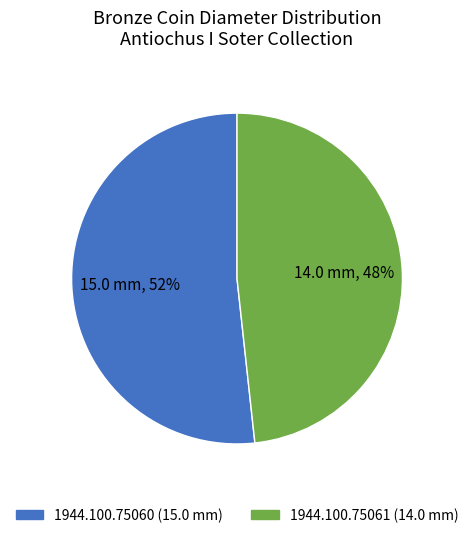

Is it true that 1944.100.75061 is 55% of the pie?

False